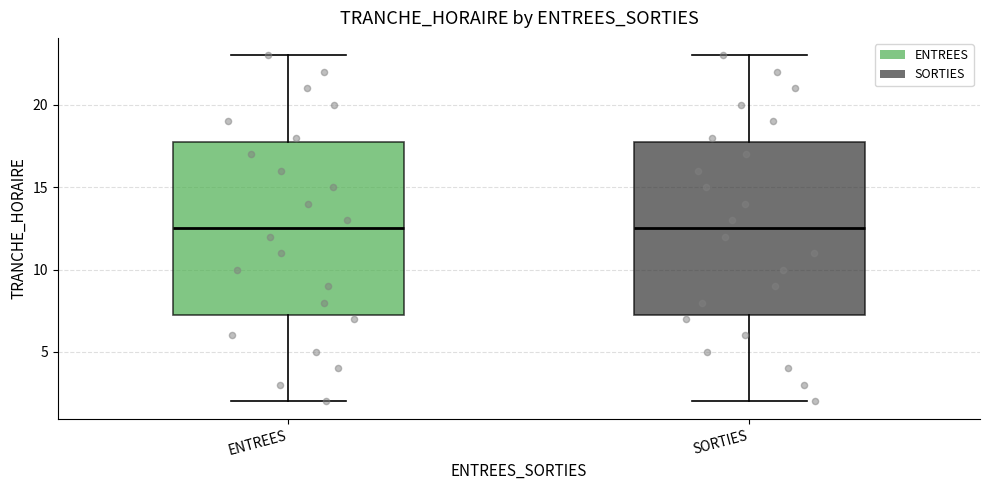

Reading left to right, read every box against the y-axis: the position of its median line, the range the box covers, and the ends of its whiskers. The values are not printed on the chart, so give them approximately, as read against the axis.

ENTREES: median 12.5, box 7.5 to 18.0, whiskers 2.0 to 23.0
SORTIES: median 12.5, box 7.5 to 18.0, whiskers 2.0 to 23.0